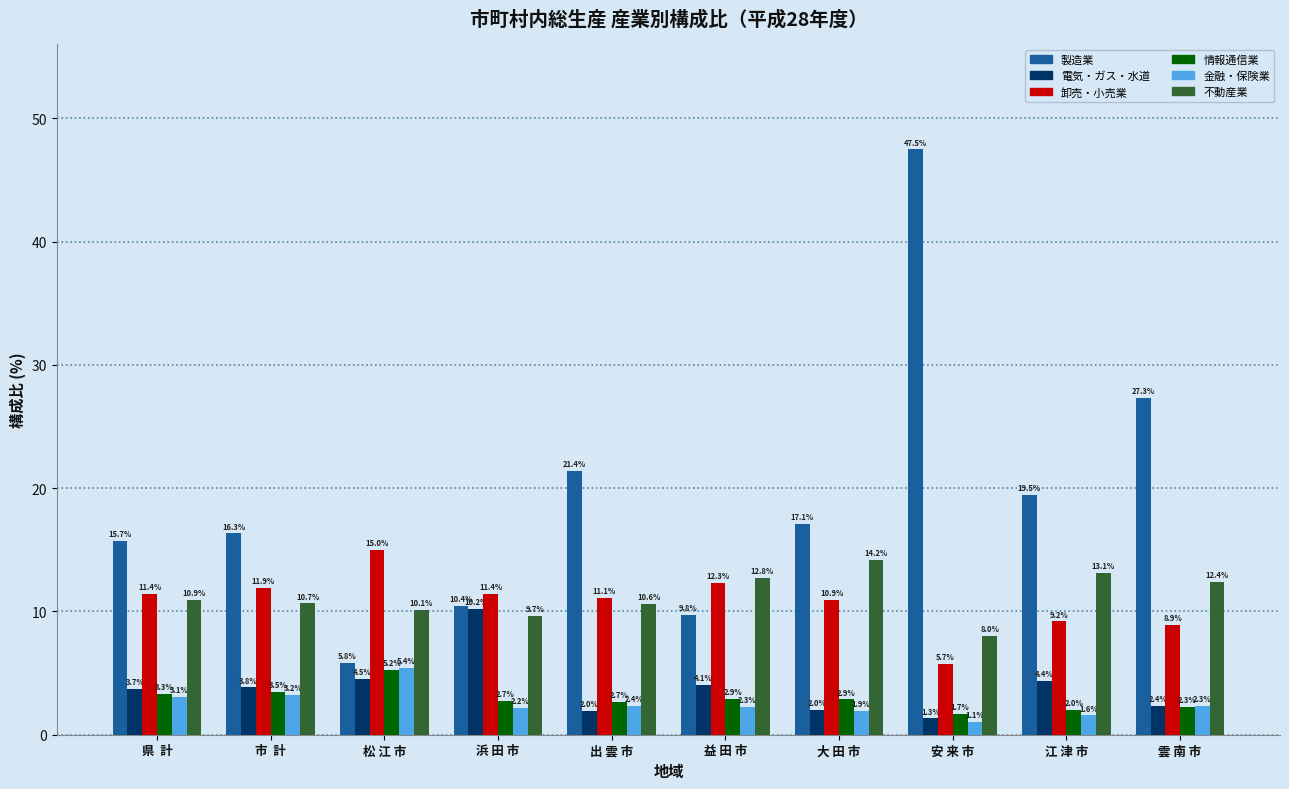

What position from the right is 雲 南 市?

1